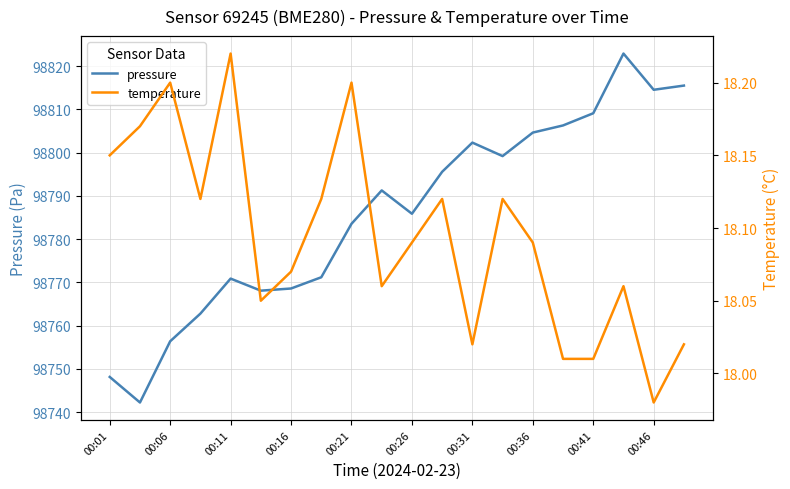

True or false: pressure and temperature cross at least once.

False